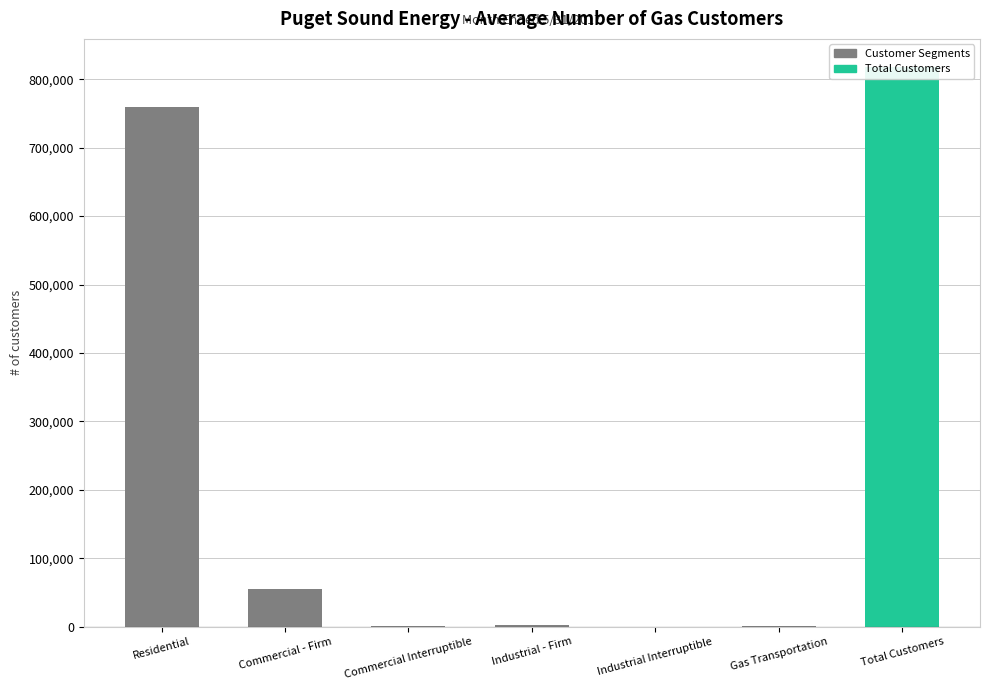

The chart shows a value of 93 at Commercial Interruptible. True or false?

False